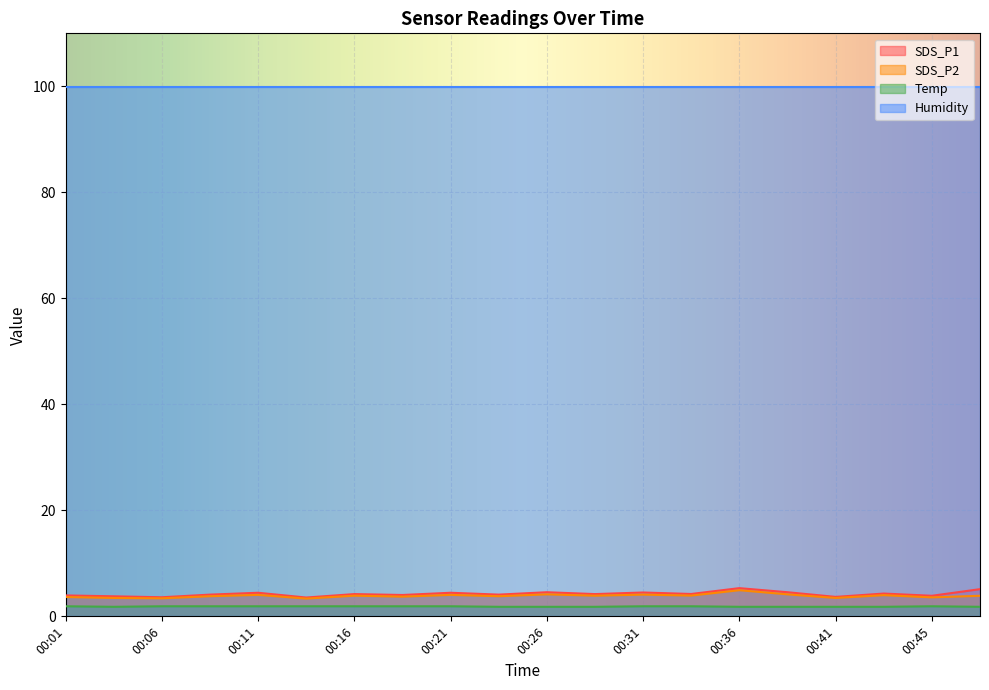

True or false: SDS_P2 has a value of 3.5 at 00:41.

True